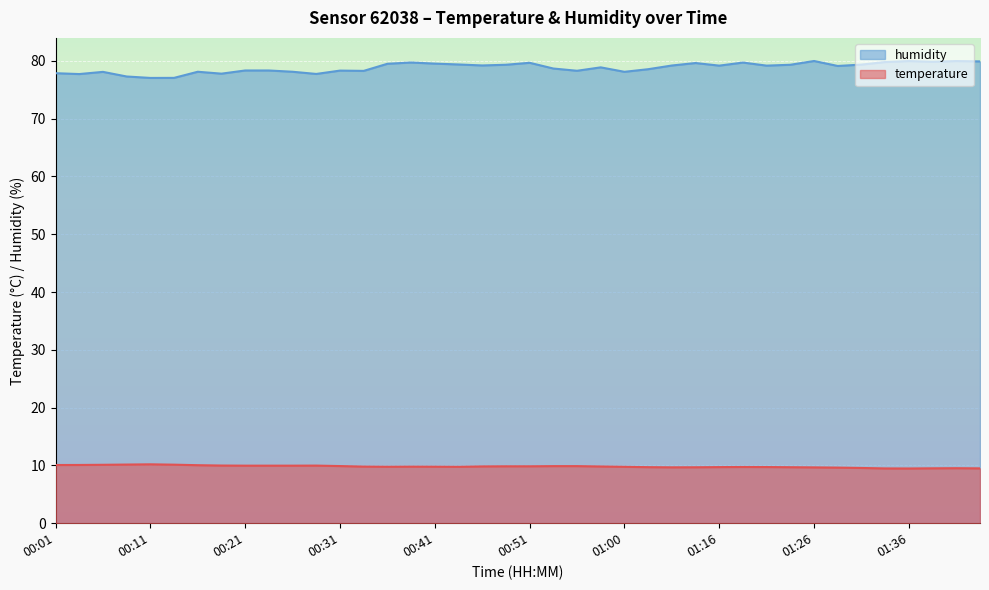

The value of humidity at 01:44 is 16.6. True or false?

False